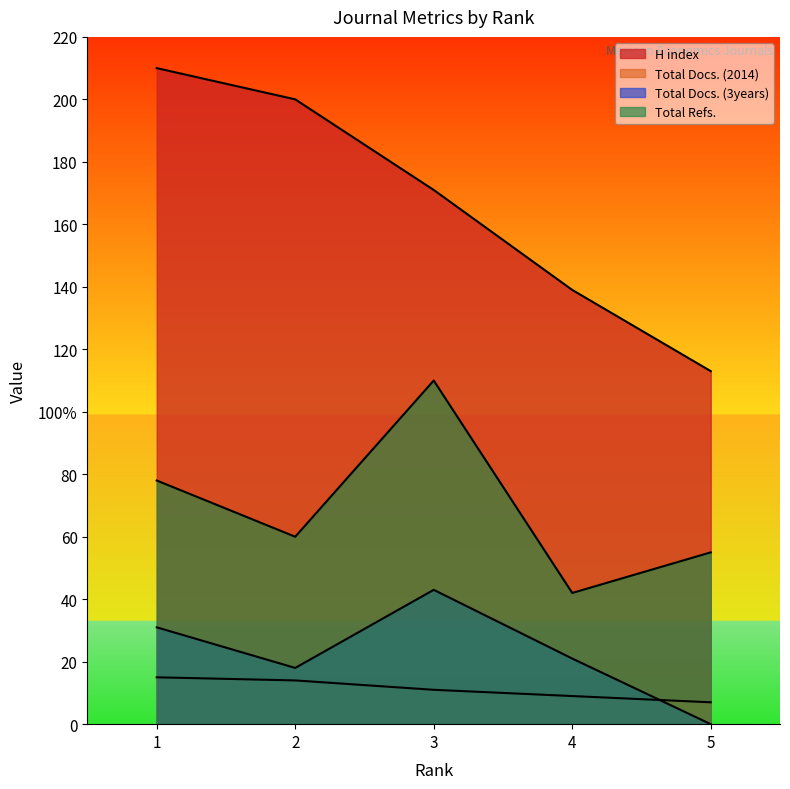

Reading right to left, what are all the values shown in this chart?

H index: 5=113	4=139	3=171	2=200	1=210
Total Docs. (2014): 5=7	4=9	3=11	2=14	1=15
Total Docs. (3years): 5=0	4=21	3=43	2=18	1=31
Total Refs.: 5=55	4=42	3=110	2=60	1=78